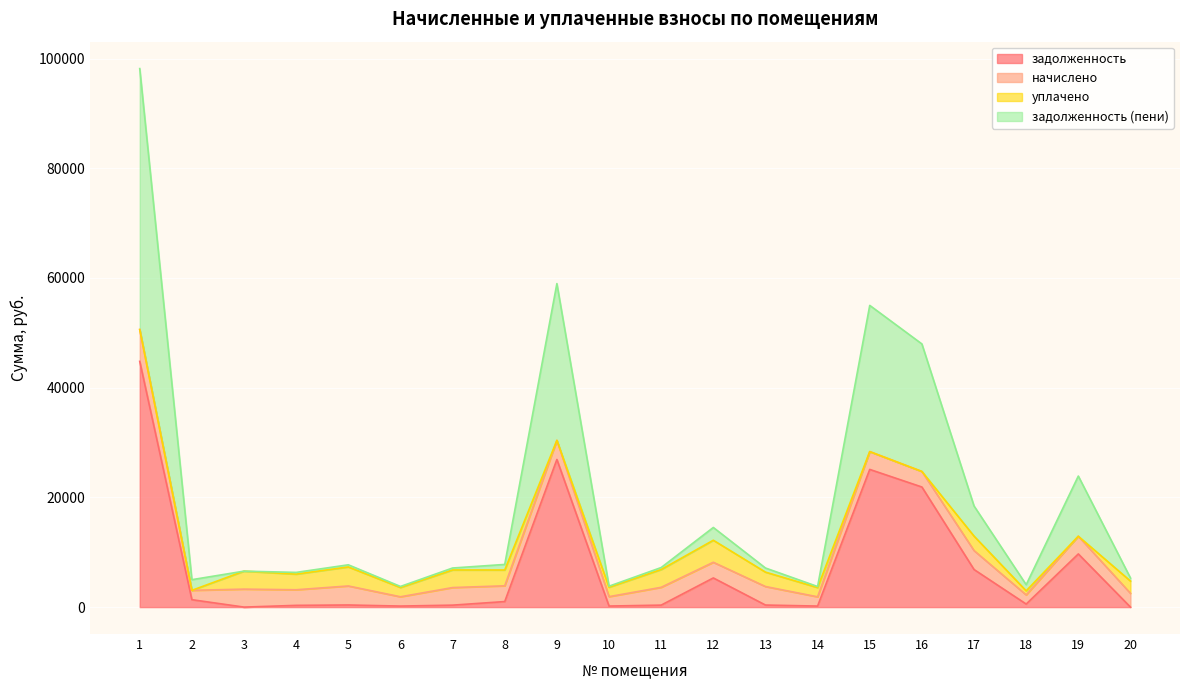

How many lines are shown in the chart?

4